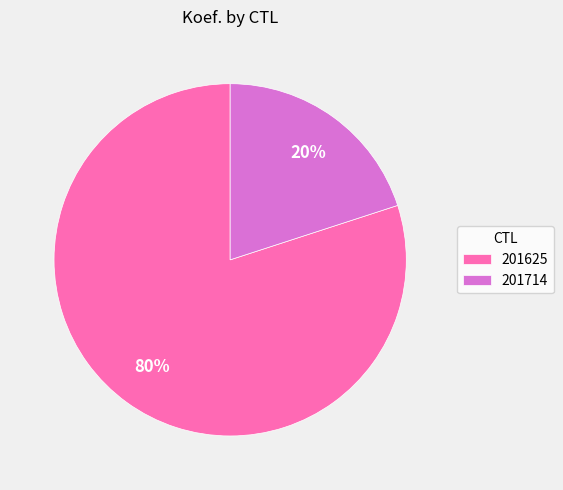

Do 201714 and 201625 together represent more than half of the pie?

Yes